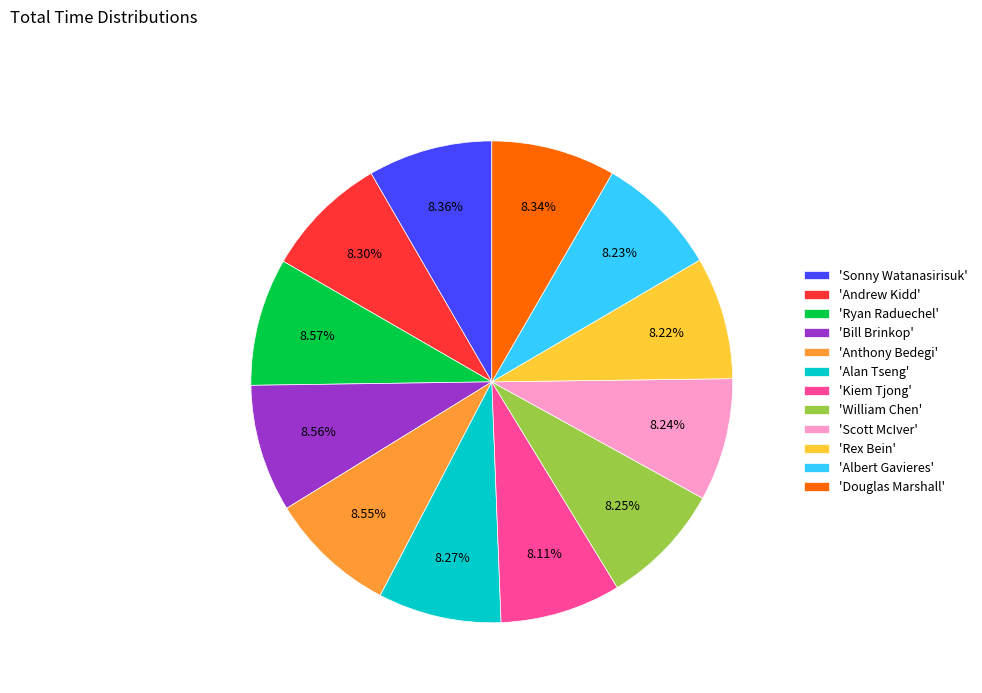

Do 'Rex Bein' and 'Andrew Kidd' together represent more than half of the pie?

No